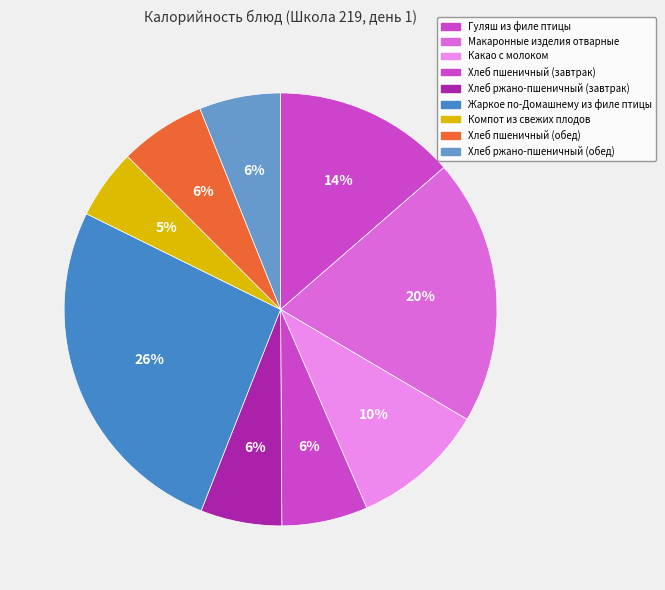

What is the ratio of the value at Компот из свежих плодов to the value at Хлеб ржано-пшеничный (обед)?

0.9